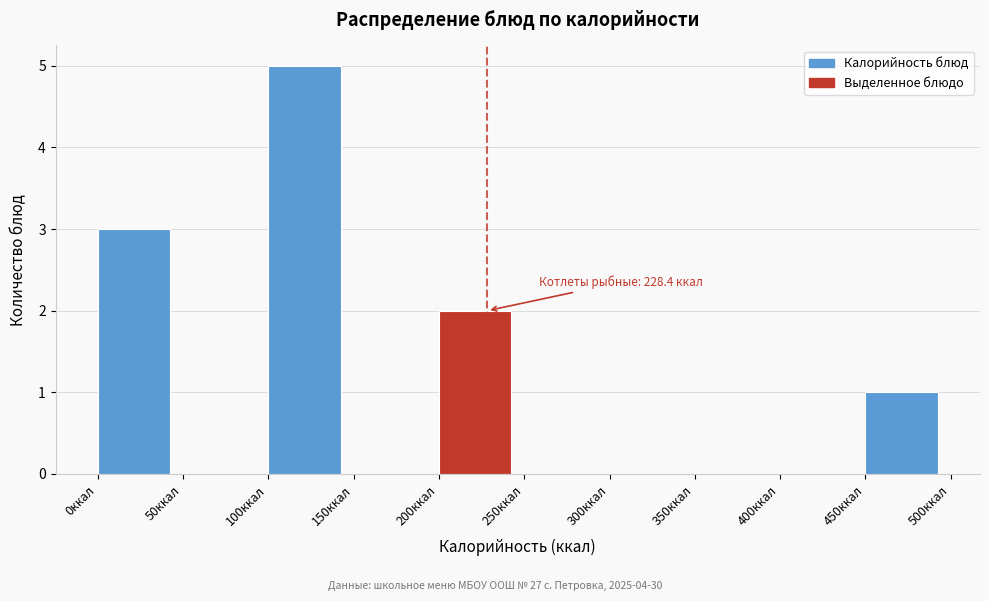

Over which range of the x-axis is the bar tallest?

100 to 150